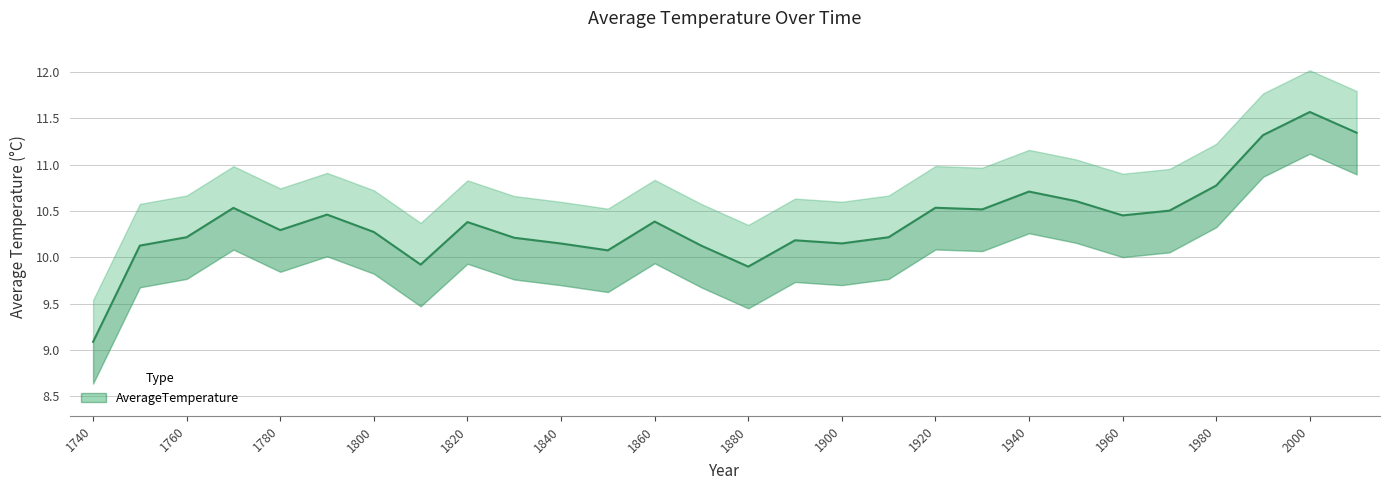

How many points are higher than both their immediate neighbors (excluding endpoints)?

8